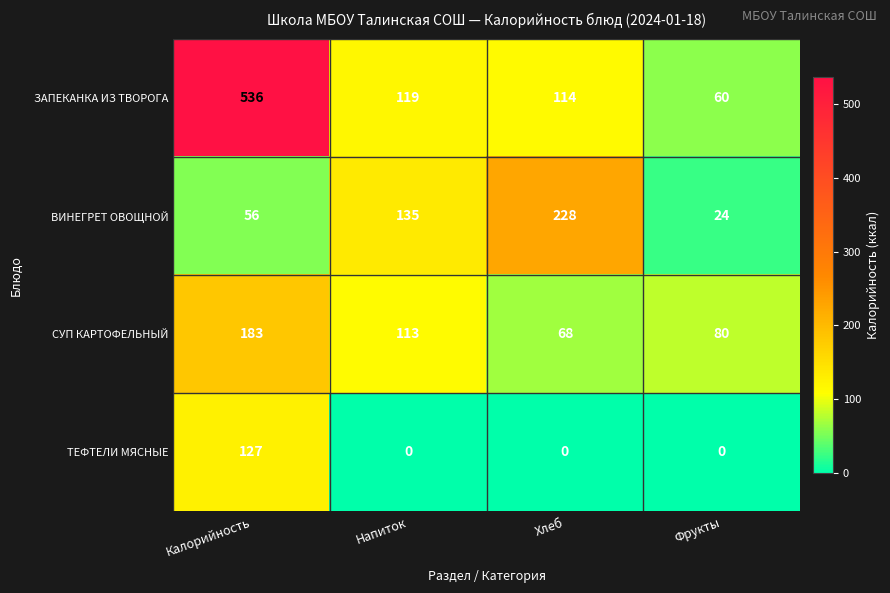

At Напиток, list the series in order from largest to smallest.

ВИНЕГРЕТ ОВОЩНОЙ, ЗАПЕКАНКА ИЗ ТВОРОГА, СУП КАРТОФЕЛЬНЫЙ, ТЕФТЕЛИ МЯСНЫЕ